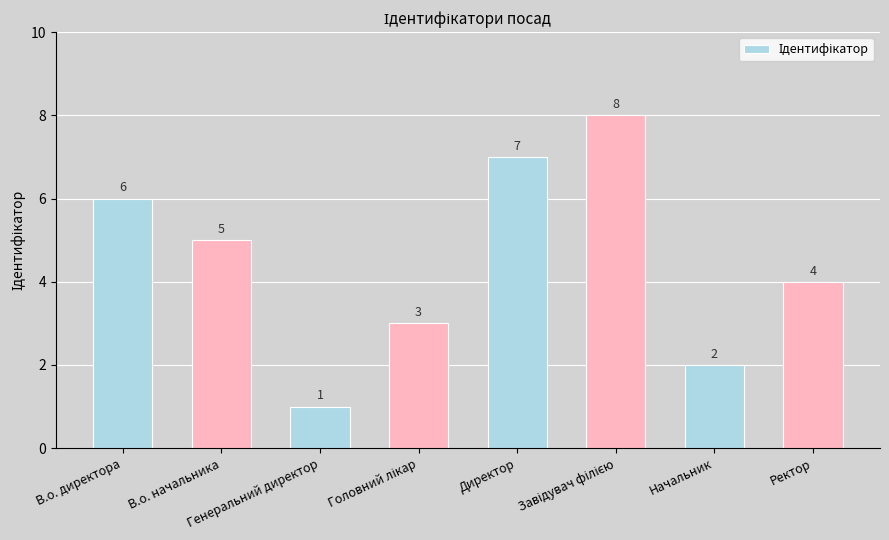

How many bars are there in total?

8